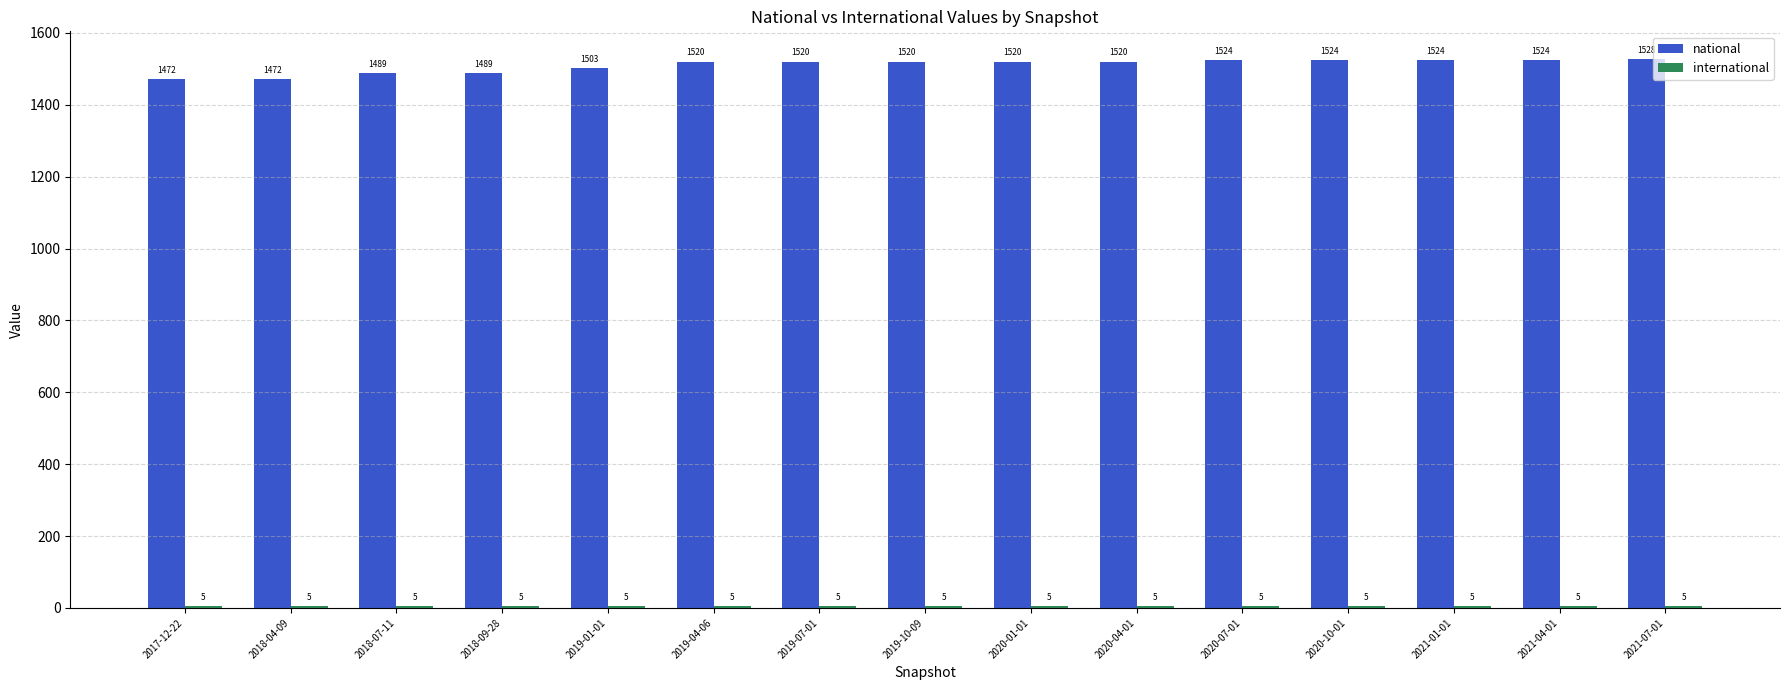

At which label does national reach its peak?

2021-07-01